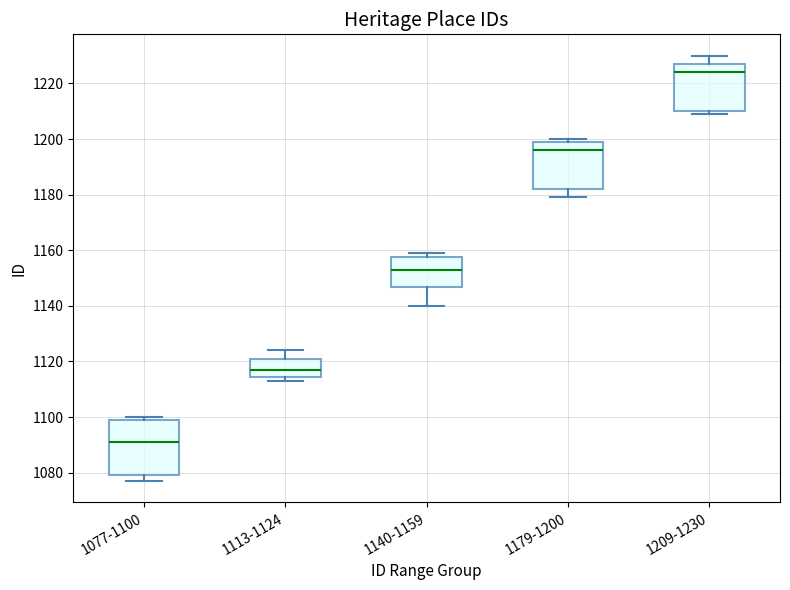

Reading left to right, transcribe this box plot: for each box, give where its median line is, the range the box spans, and where its two whiskers end, as read against the y-axis. The values are not printed on the chart, so give them approximately, as read against the axis.

1077-1100: median 1092, box 1080 to 1100, whiskers 1078 to 1100 (just above the box's upper edge)
1113-1124: median 1118, box 1114 to 1122, whiskers 1114 (just below the box's lower edge) to 1124
1140-1159: median 1154, box 1146 to 1158, whiskers 1140 to 1160
1179-1200: median 1196, box 1182 to 1200, whiskers 1180 to 1200 (just above the box's upper edge)
1209-1230: median 1224, box 1210 to 1228, whiskers 1210 (just below the box's lower edge) to 1230